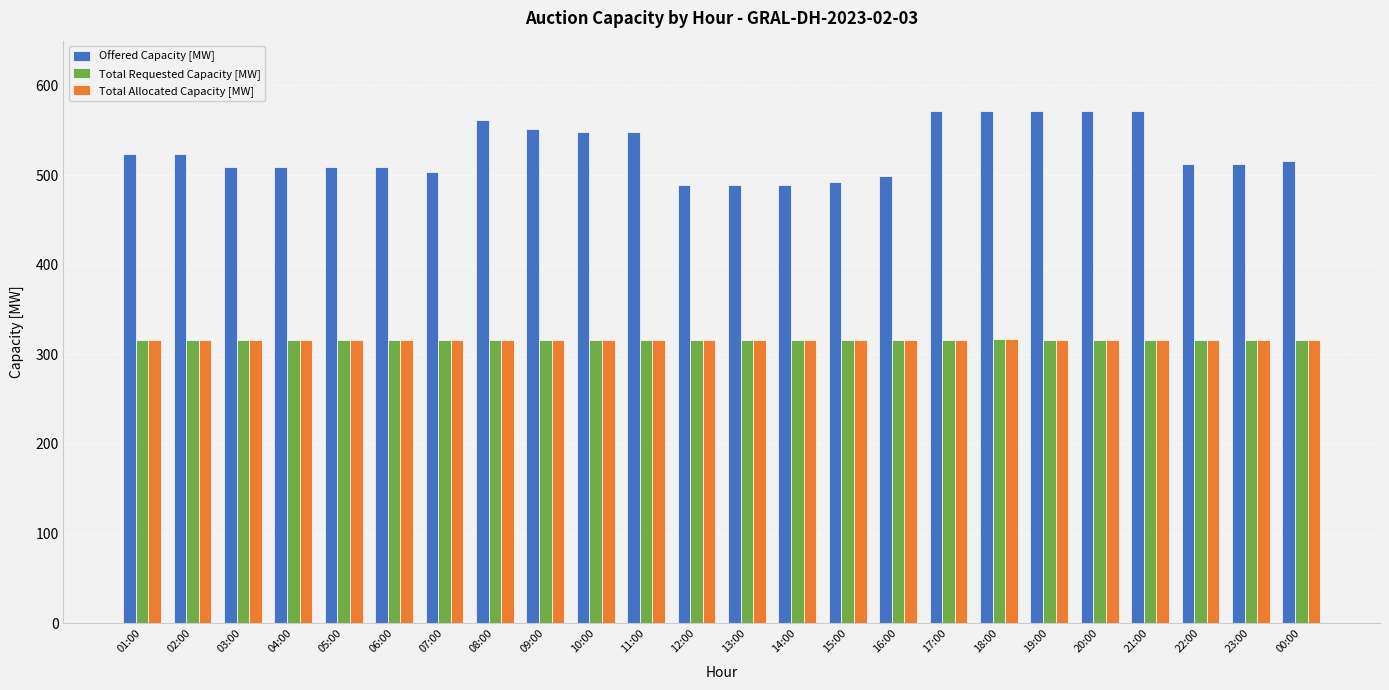

Count the number of categories in the chart.

24